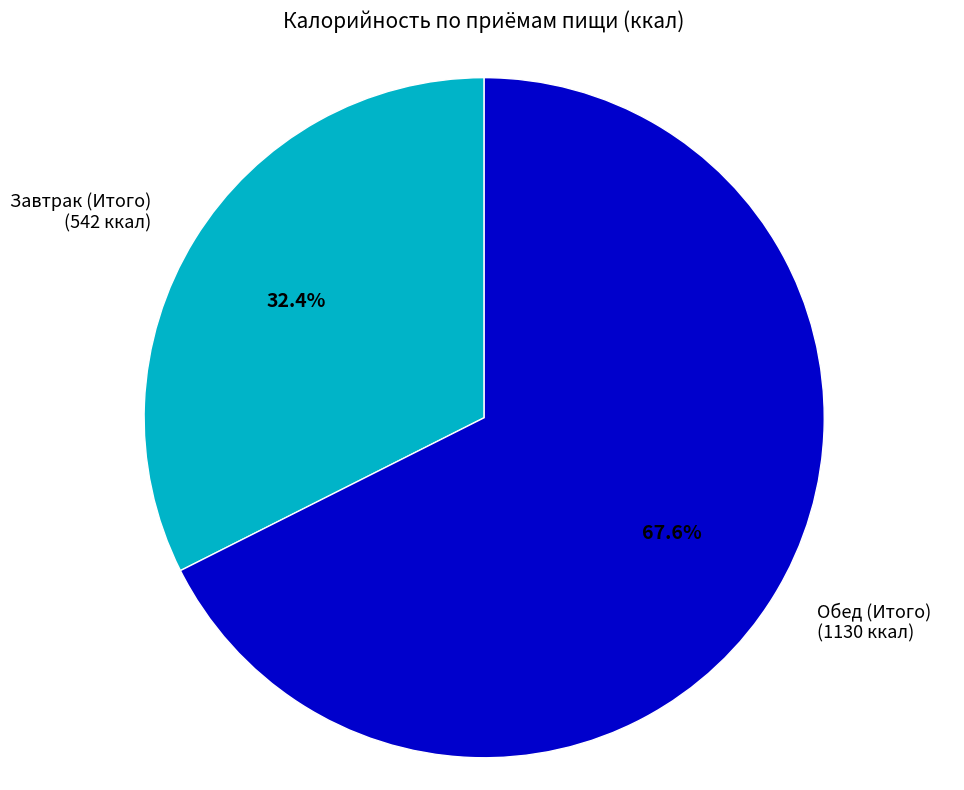

Is there any slice that represents more than half of the pie?

Yes